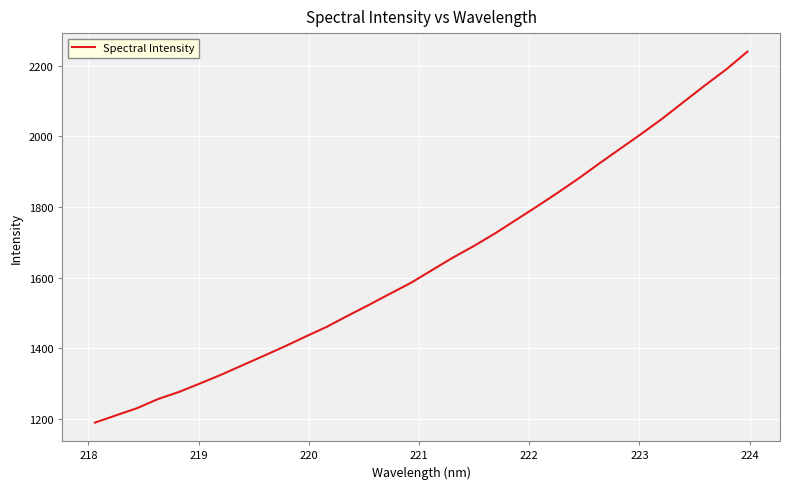

What is the difference between the maximum and minimum values?

1051.7